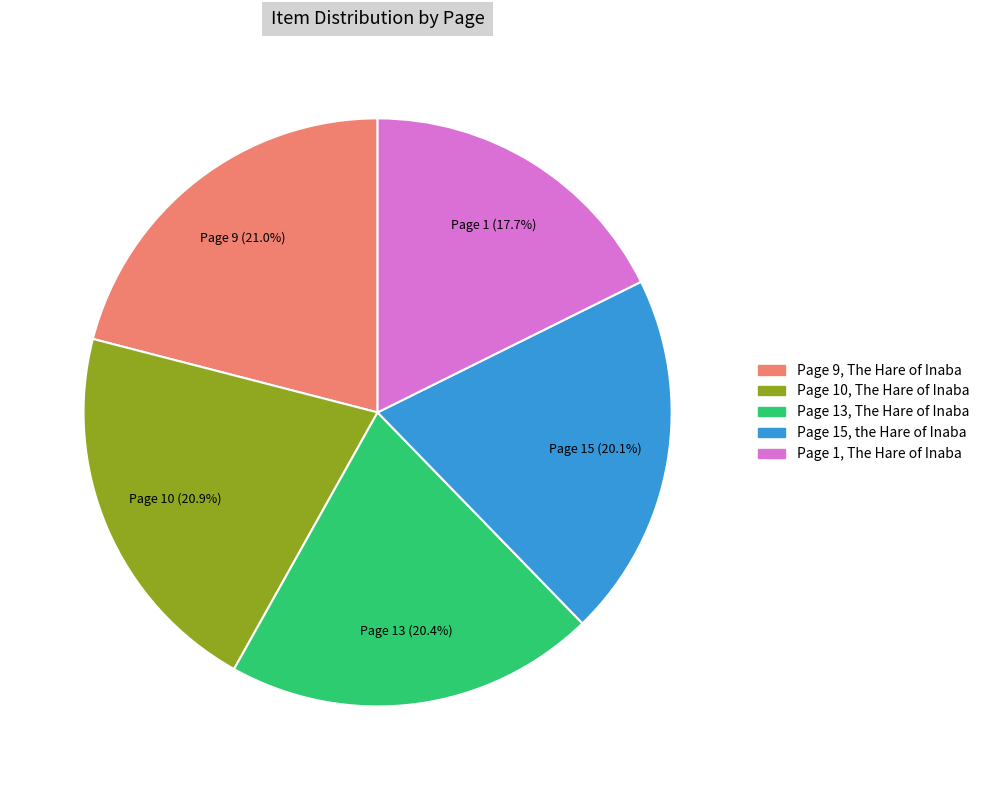

To the nearest percent, what percentage of the pie is Page 13, The Hare of Inaba?

20%